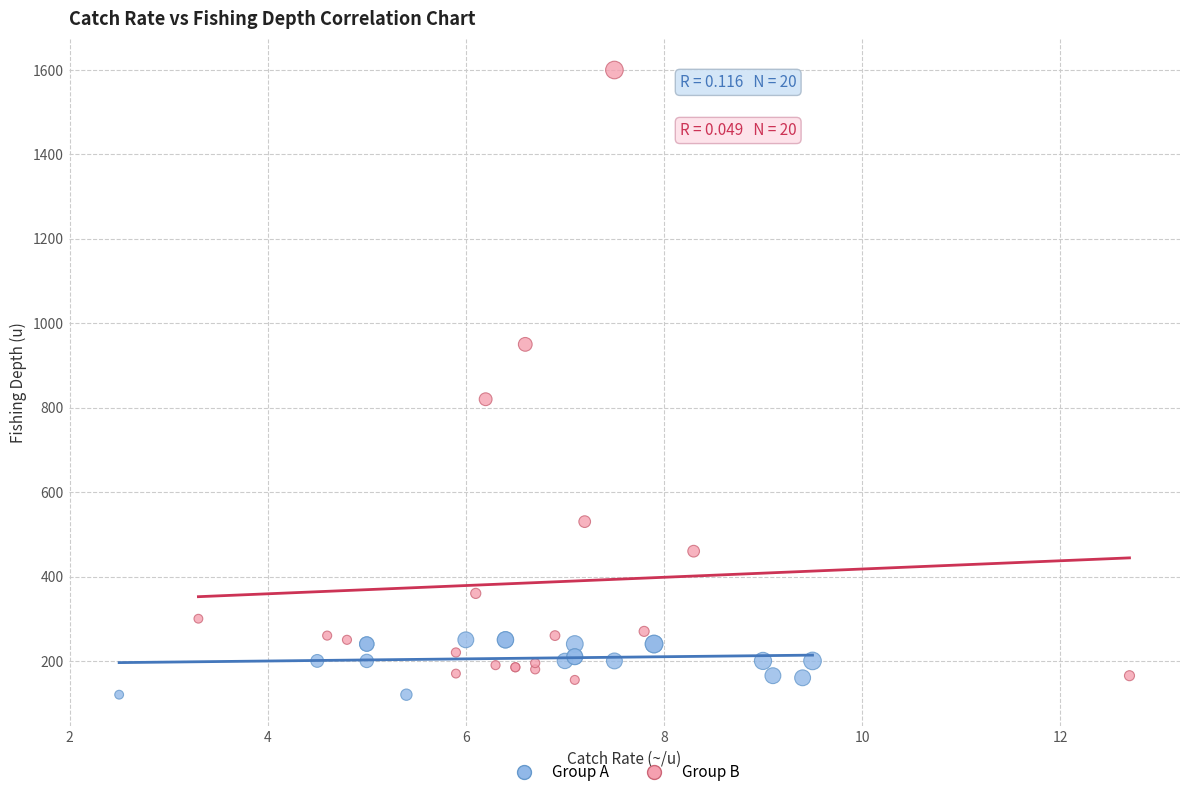

Which series reaches the maximum Y coordinate?

Group B